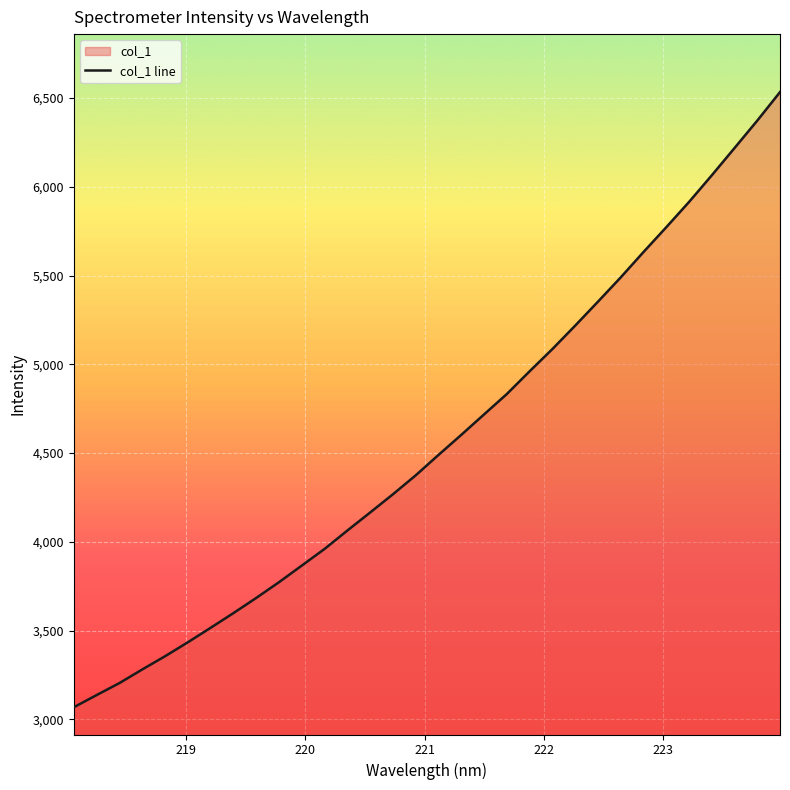

What is the smallest value displayed?

3068.1